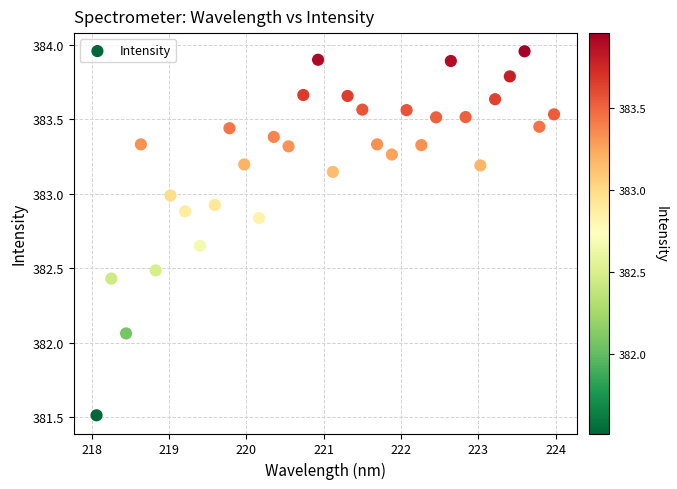

What is the range of X values (max minus min)?

5.9